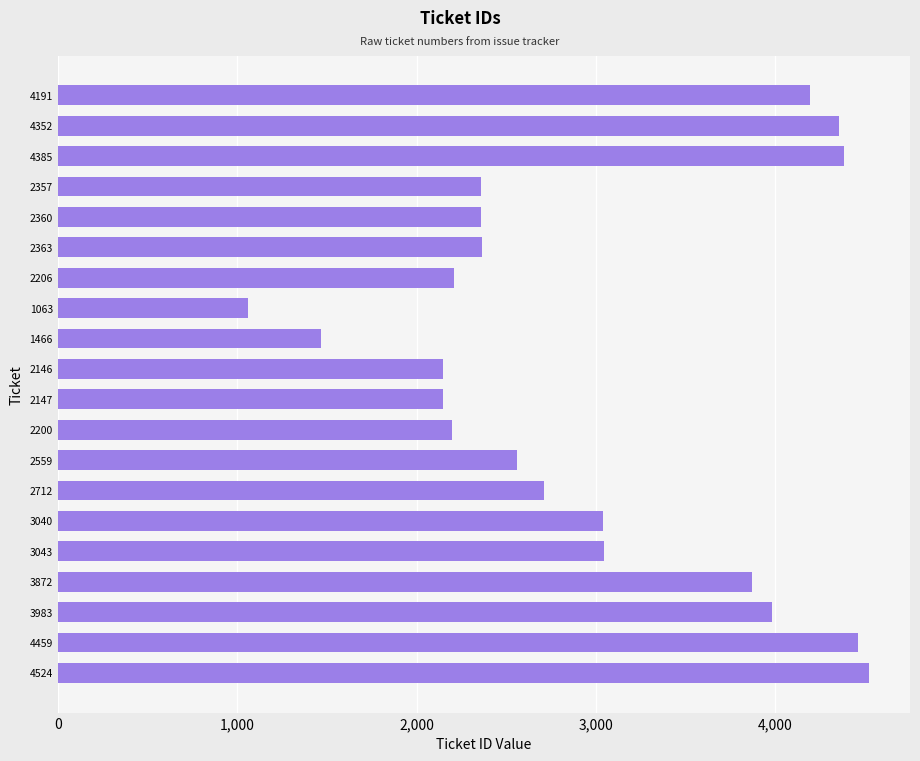

The chart shows a value of 1483 at 2363. True or false?

False